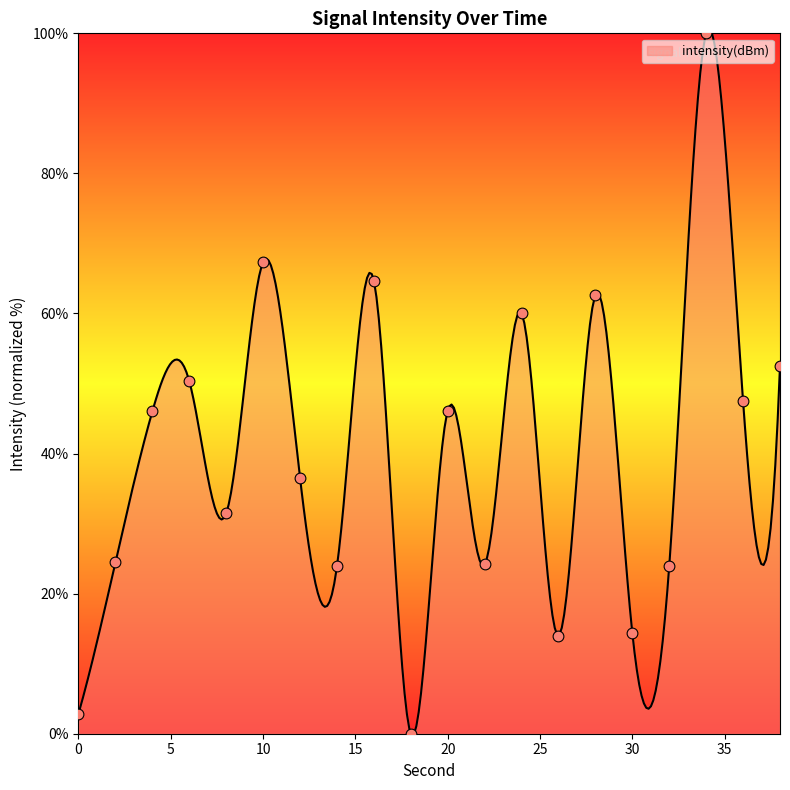

Approximately how many times larger is the value at 28 compared to 32?

2.6